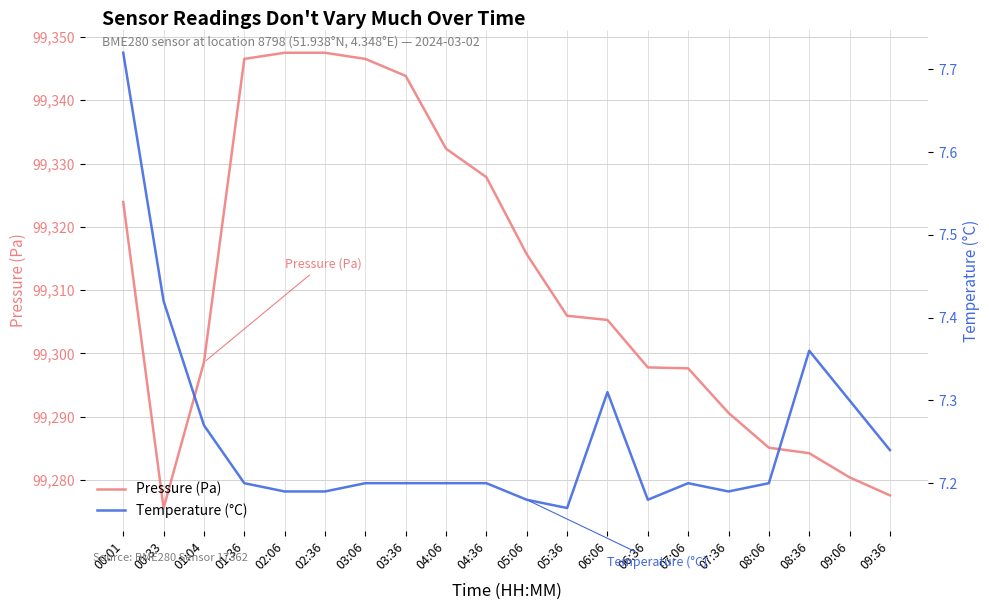

What is the total value across all series at 07:06?

99304.8